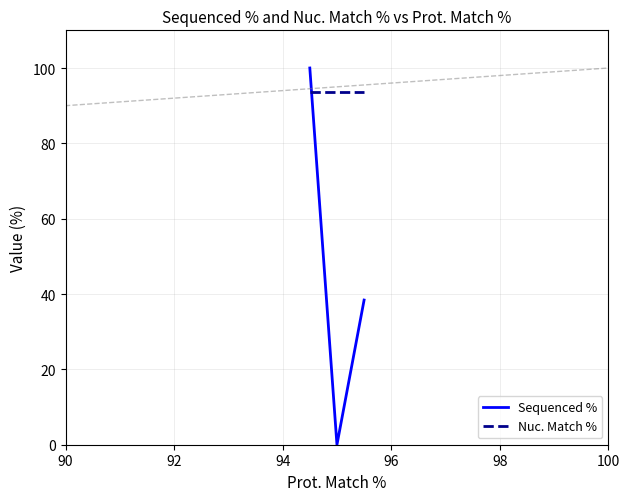

Which series has the widest spread of values?

Sequenced %